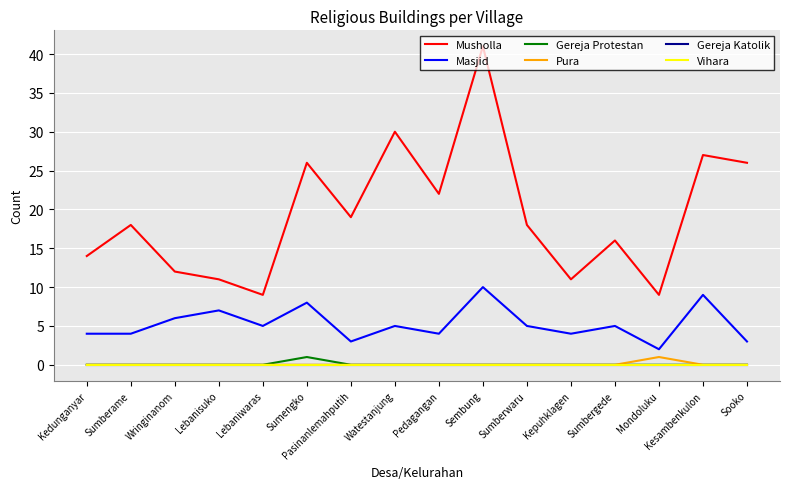

What is the total value across all series at Sooko?

29